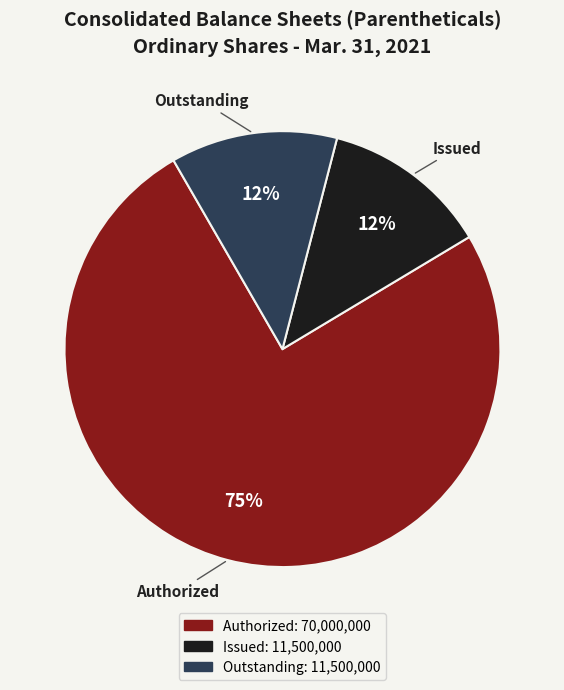

Is there any slice that represents more than half of the pie?

Yes